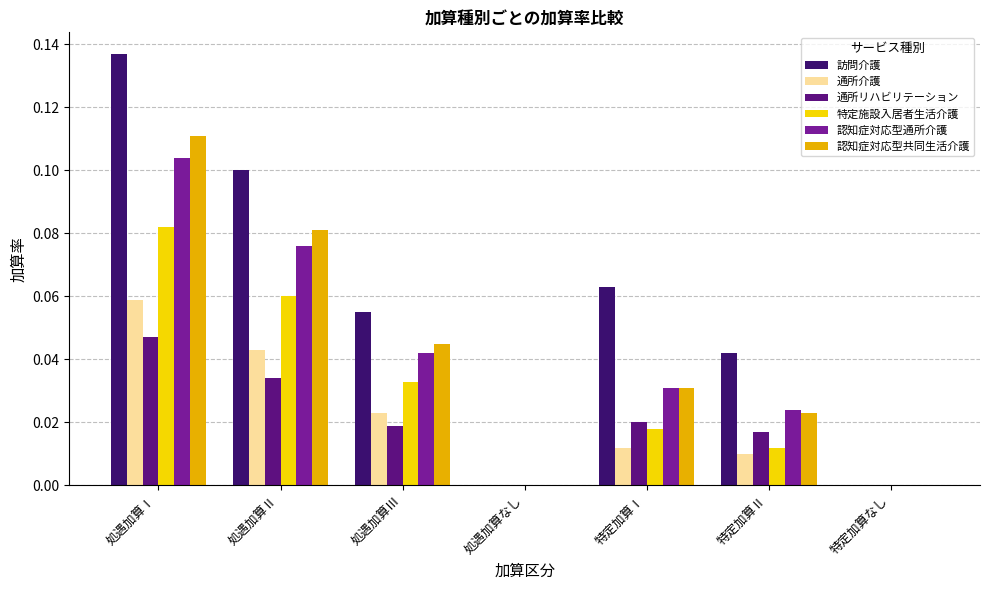

Reading right to left, what are all the values shown in this chart?

訪問介護: 0.0	0.0	0.1	0.0	0.1	0.1	0.1
通所介護: 0.0	0.0	0.0	0.0	0.0	0.0	0.1
通所リハビリテーション: 0.0	0.0	0.0	0.0	0.0	0.0	0.0
特定施設入居者生活介護: 0.0	0.0	0.0	0.0	0.0	0.1	0.1
認知症対応型通所介護: 0.0	0.0	0.0	0.0	0.0	0.1	0.1
認知症対応型共同生活介護: 0.0	0.0	0.0	0.0	0.0	0.1	0.1